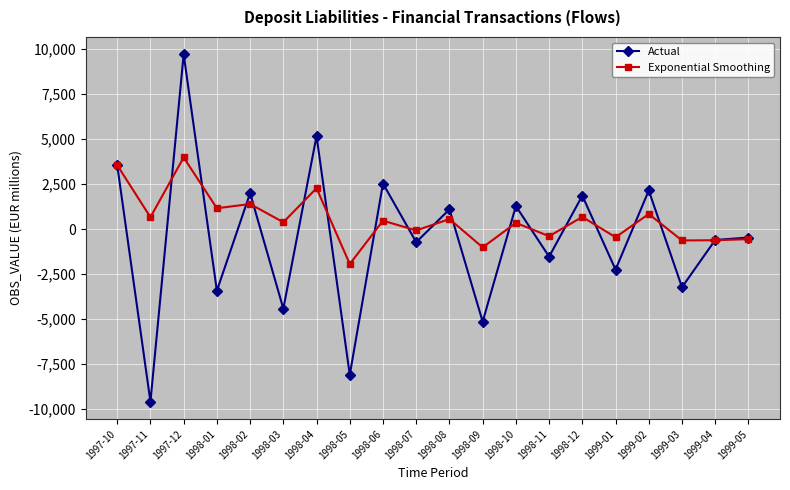

How many values in the Exponential Smoothing series exceed 473?

10